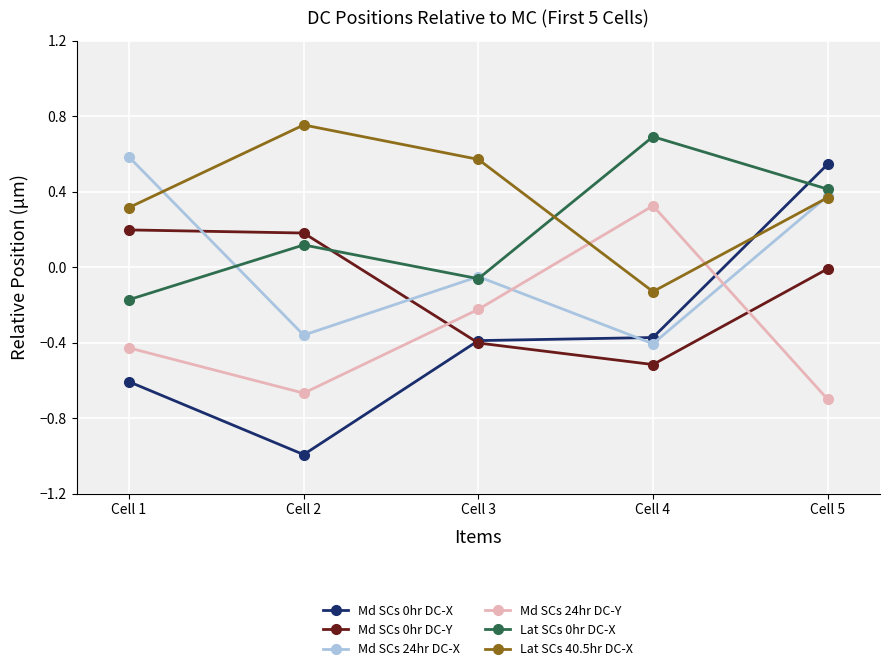

What is the value of the Lat SCs 0hr DC-X point at the 2nd from the left?

0.1